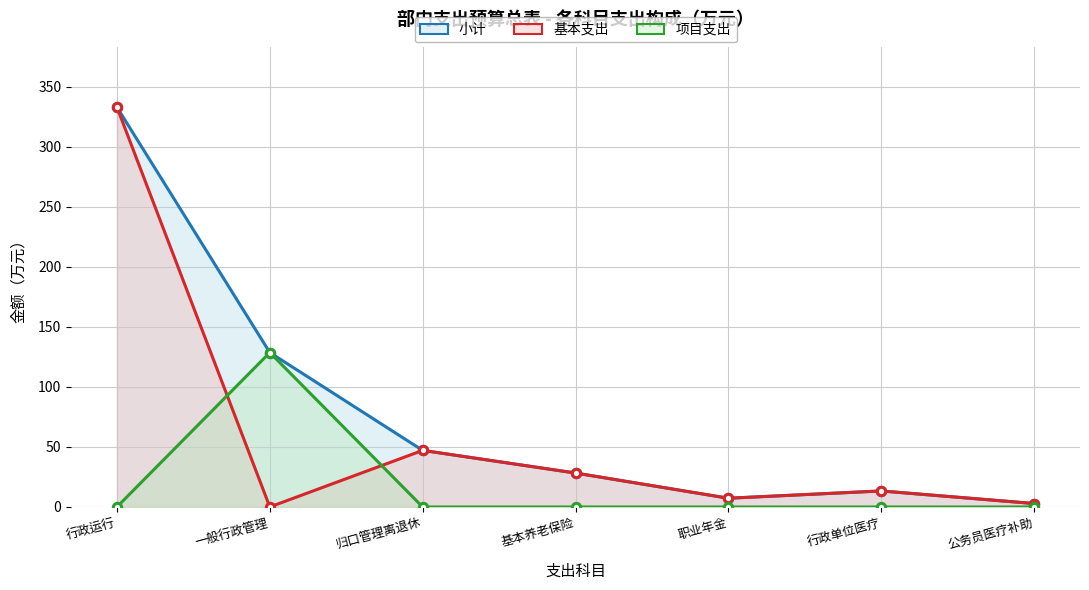

Which series ends up on top after the final intersection of 项目支出 and 基本支出?

基本支出